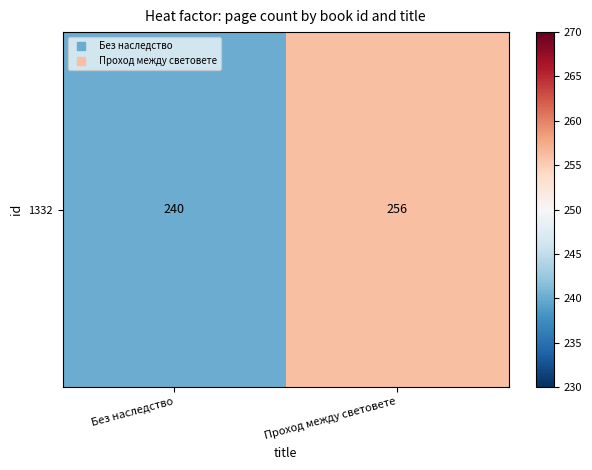

List the labels in order of value, largest first.

Проход между световете, Без наследство